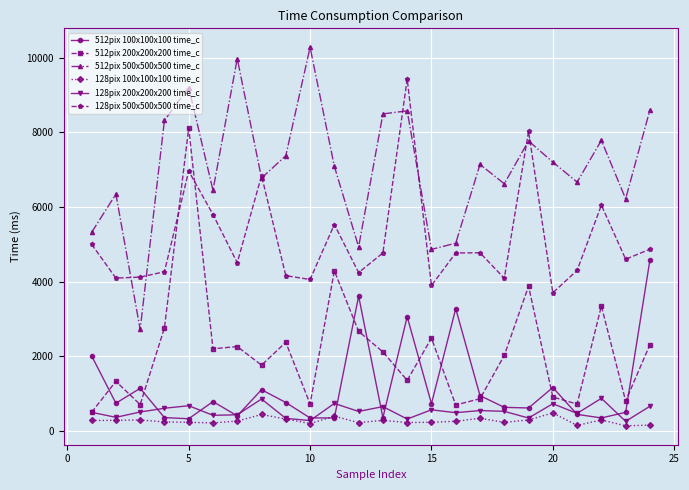

True or false: 128pix 100x100x100 time_c has more than 0 points higher than both neighbors.

True